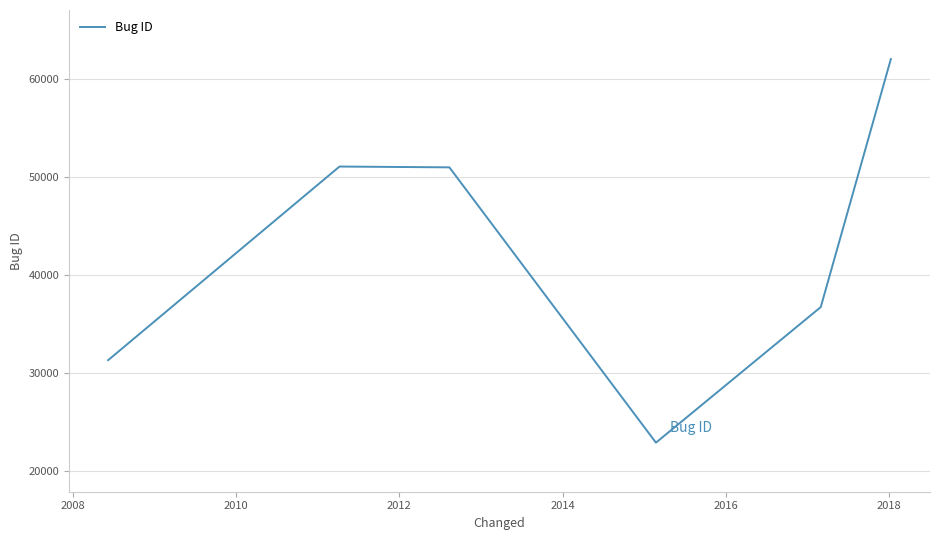

What is the greatest value displayed?

61980